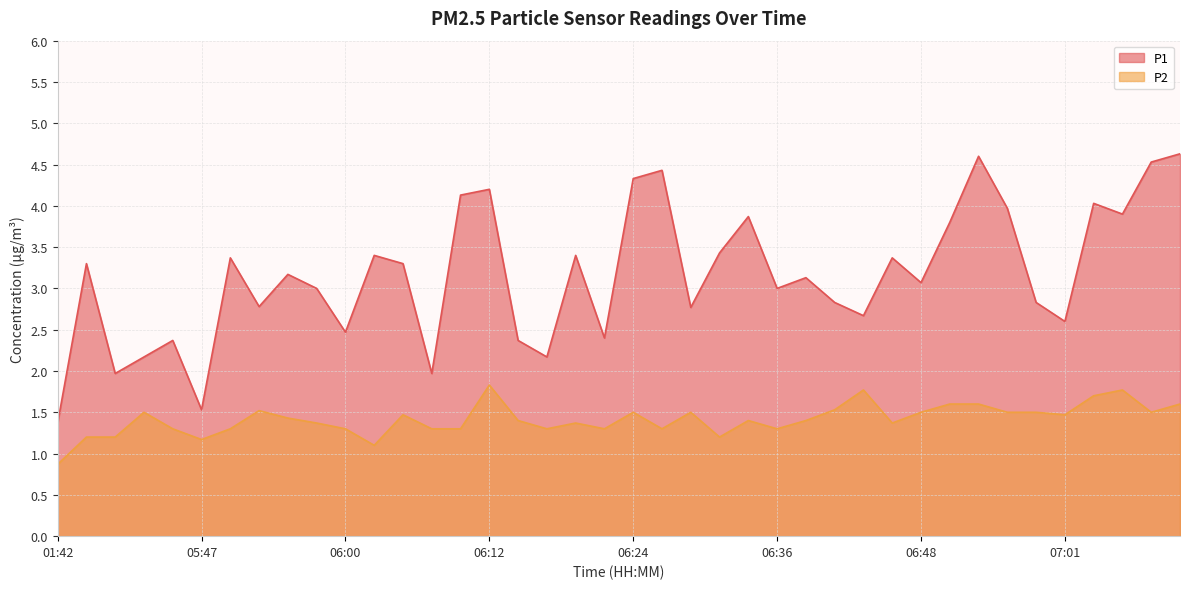

Rank the series at 07:09 from highest to lowest value.

P1, P2